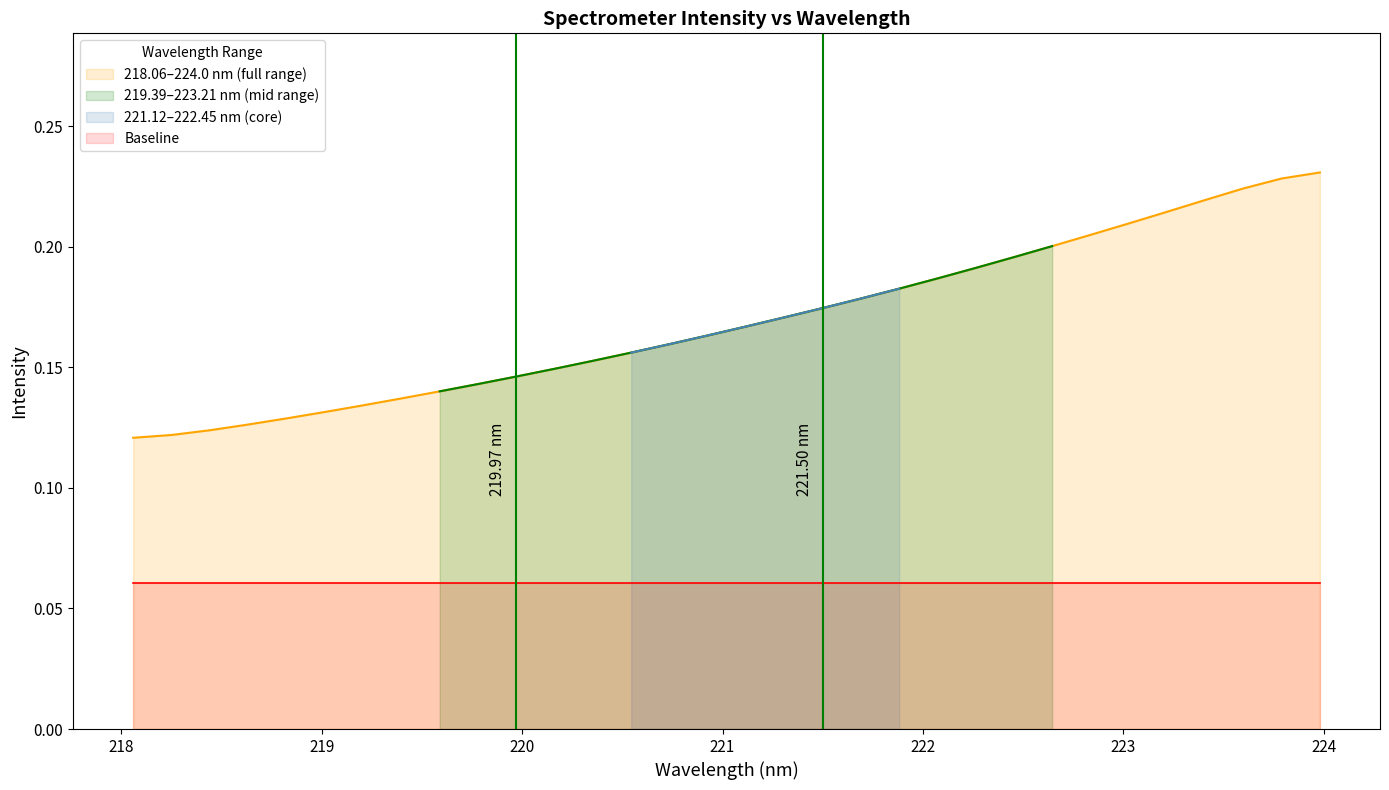

What is the average value?

0.2